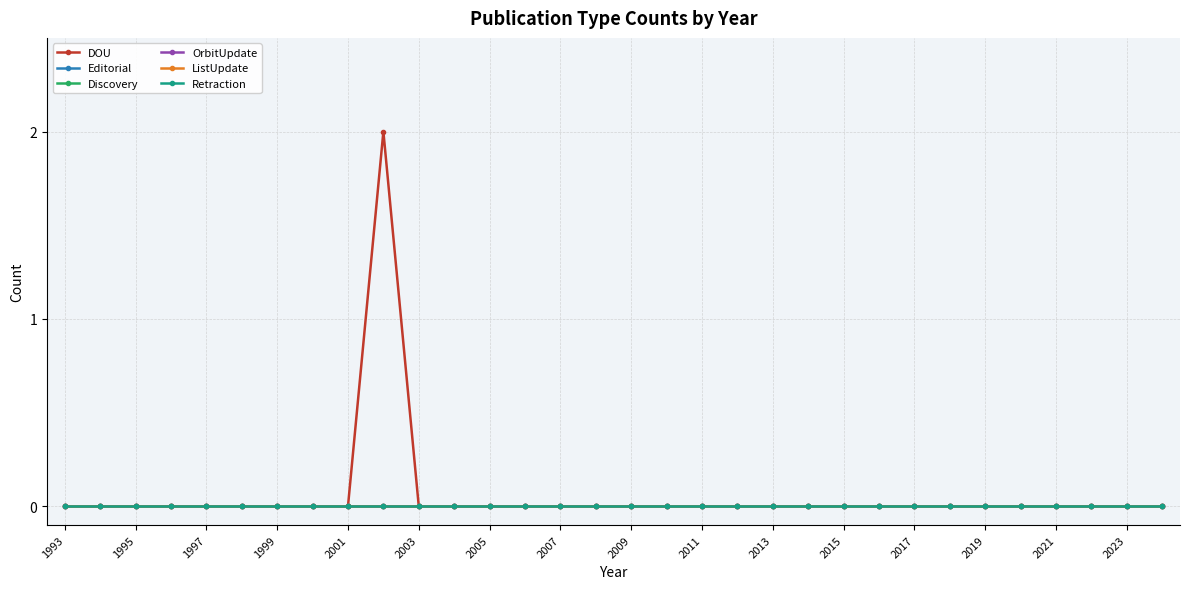

True or false: OrbitUpdate has more than 1 points higher than both neighbors.

False